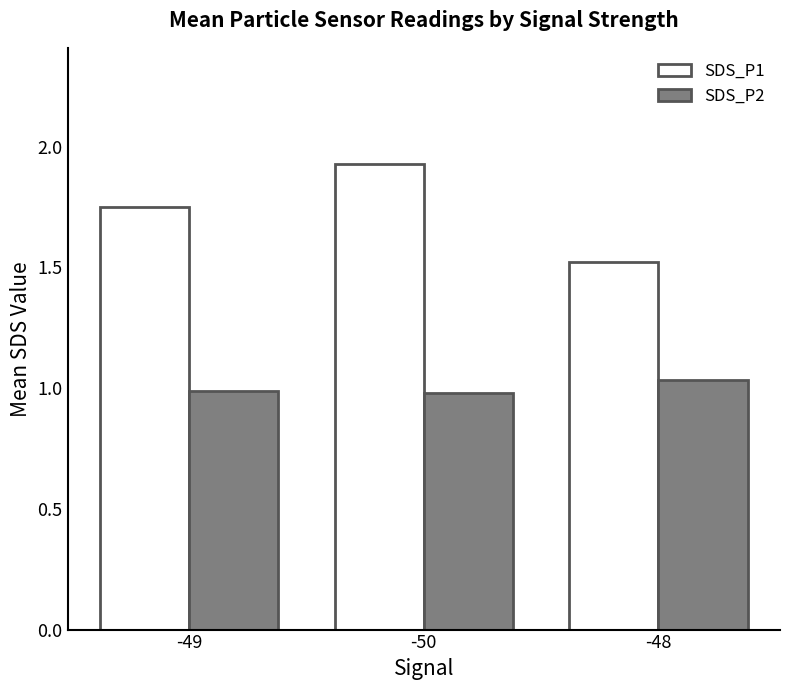

How many bars are there in total?

6